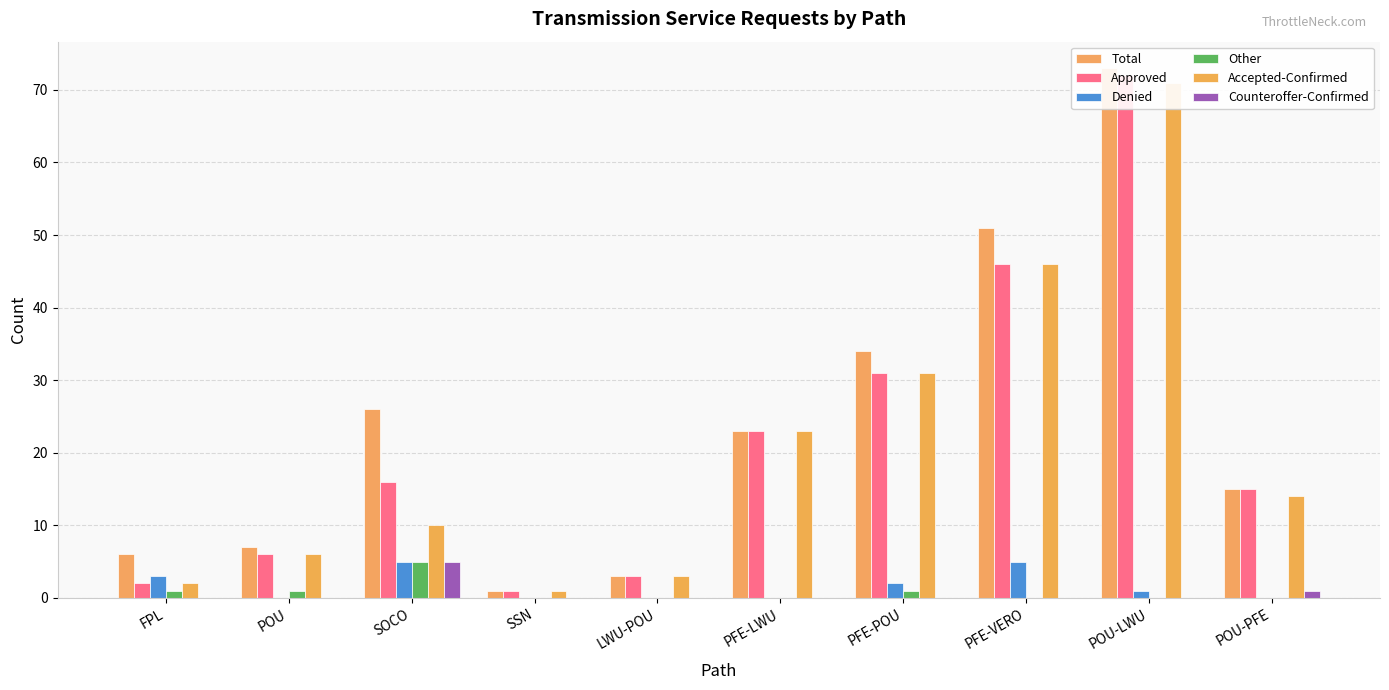

How many groups of bars are there?

10